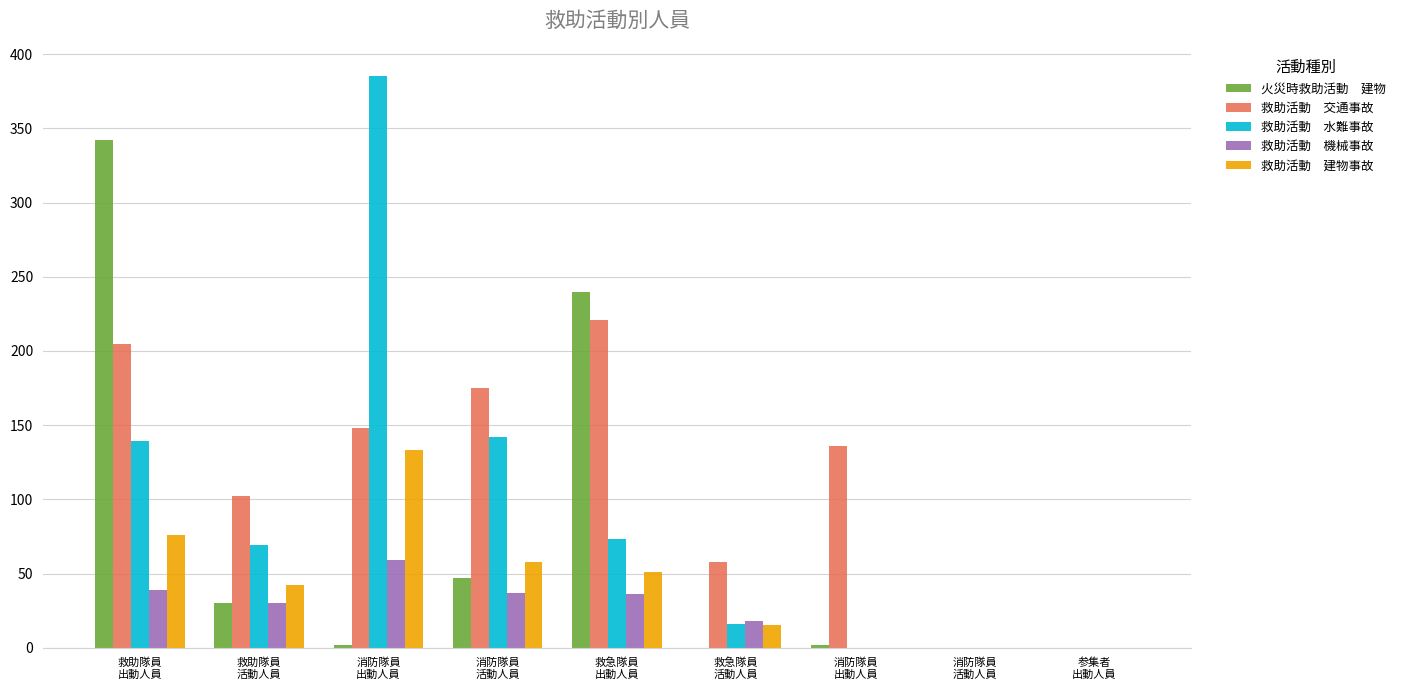

Does the chart contain stacked bars?

No